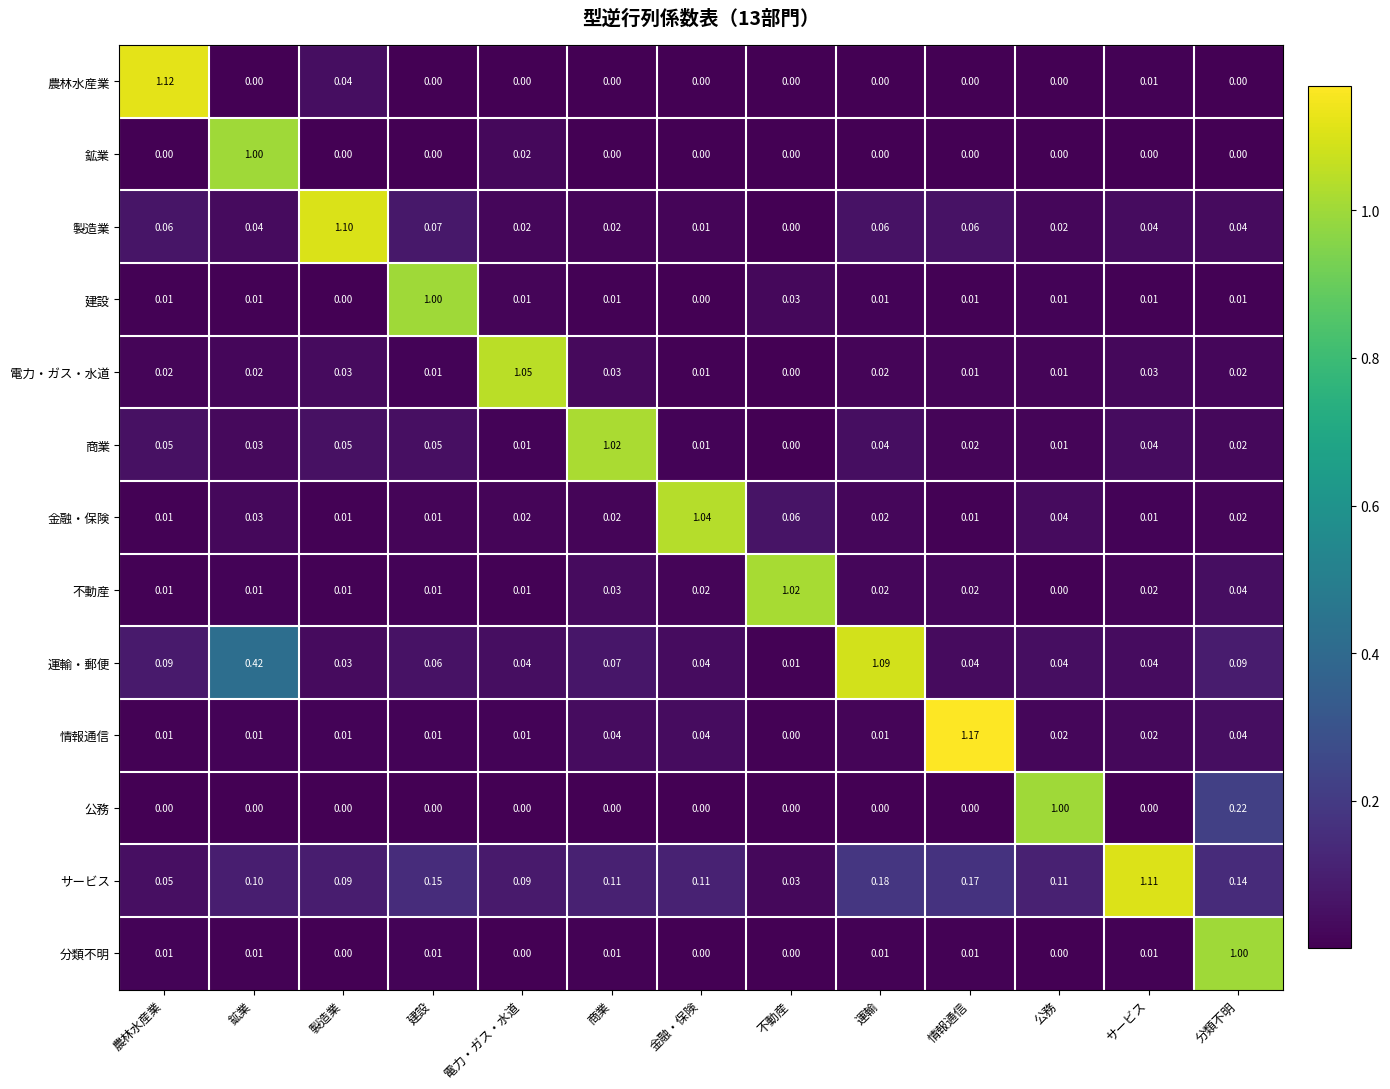

Which series changed the most between 鉱業 and 金融・保険?

金融・保険